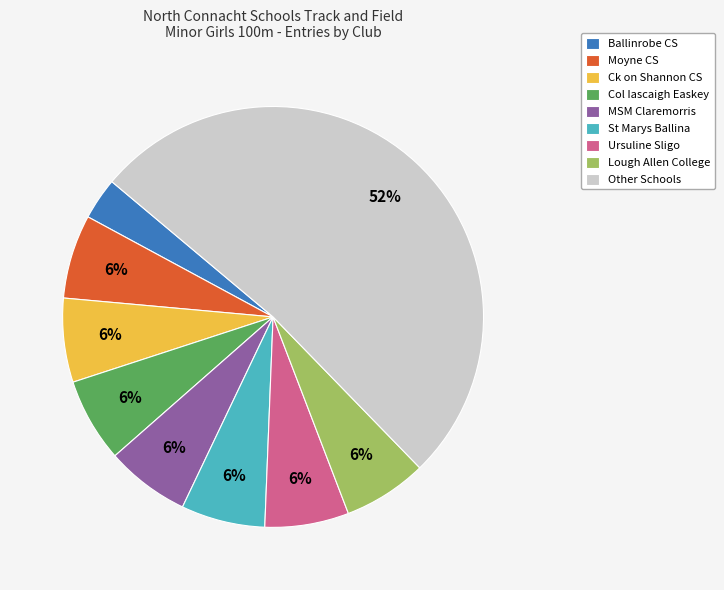

What percentage is the Ballinrobe CS slice, to the nearest percent?

3%